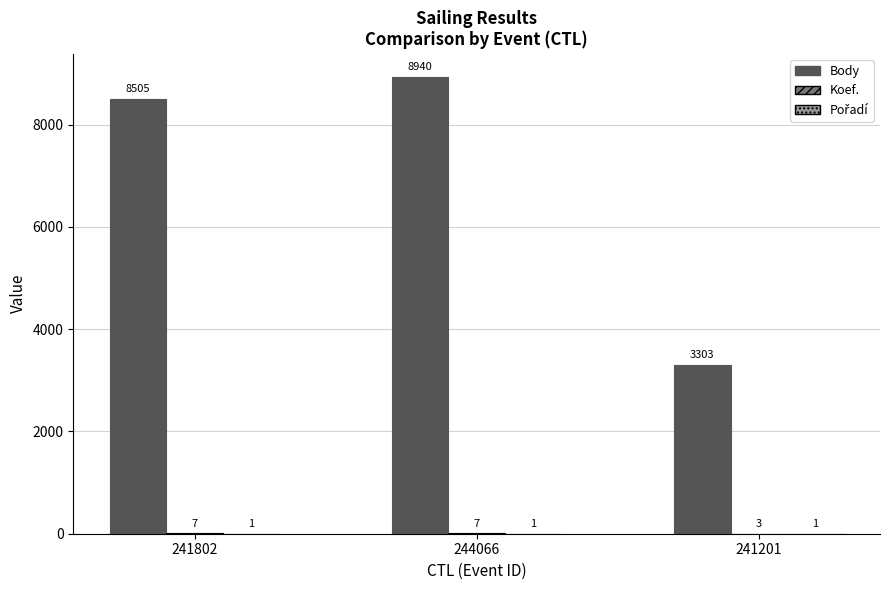

Which series changed the most between 241802 and 244066?

Body